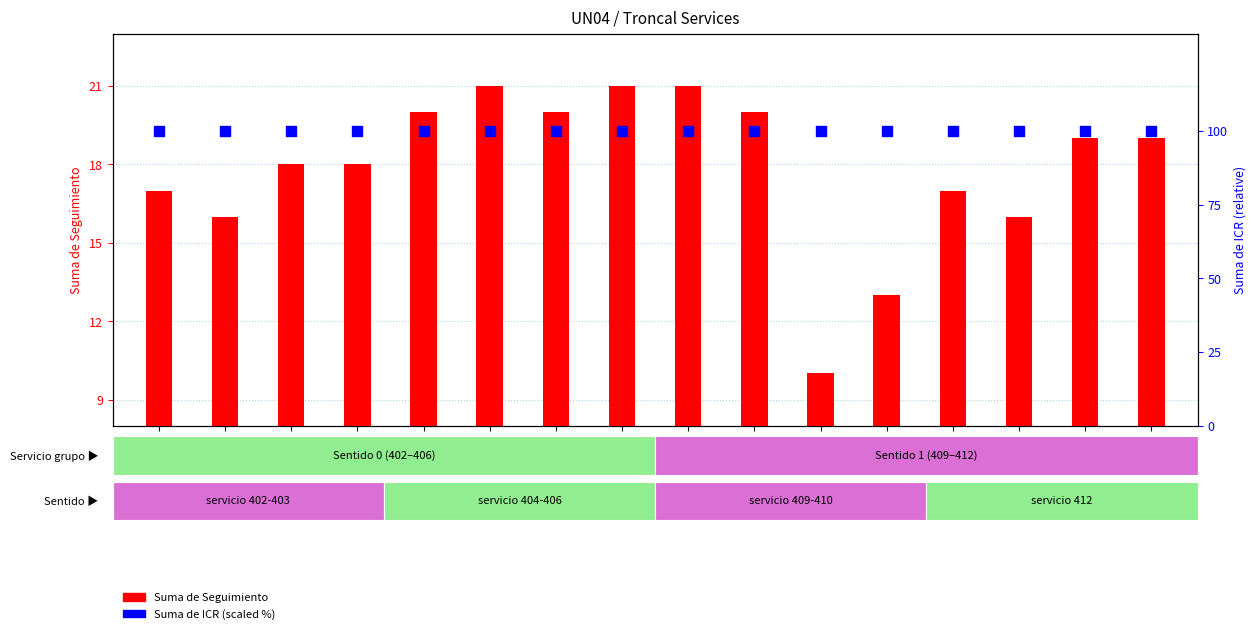

At which category is the sum across all series the highest?

404-1